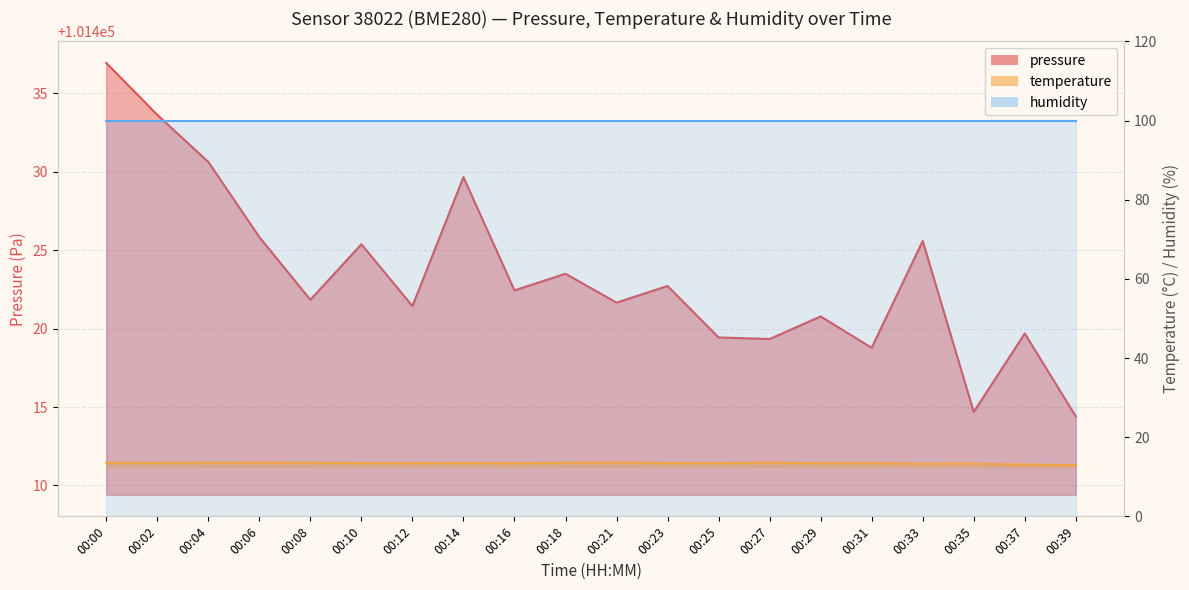

At which label does pressure reach its minimum?

00:39